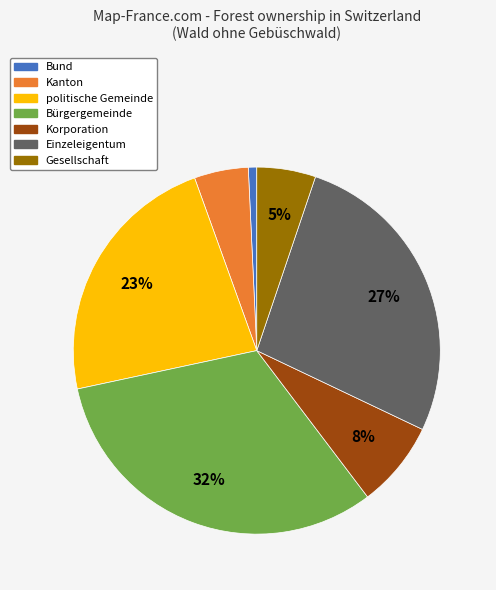

Is there any slice that represents more than half of the pie?

No